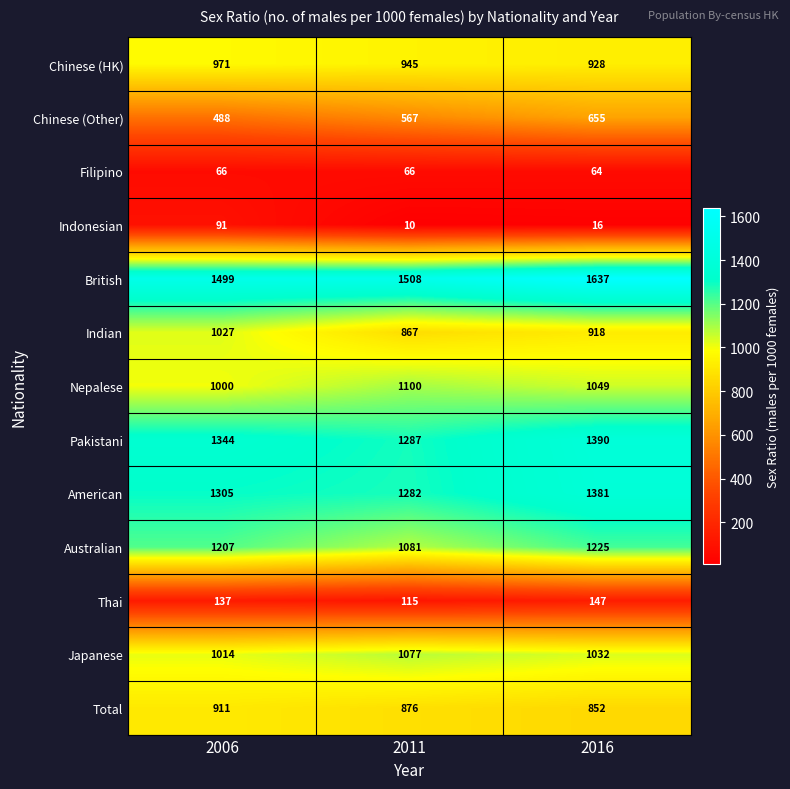

At which label is Australian closest to 1153?

2006